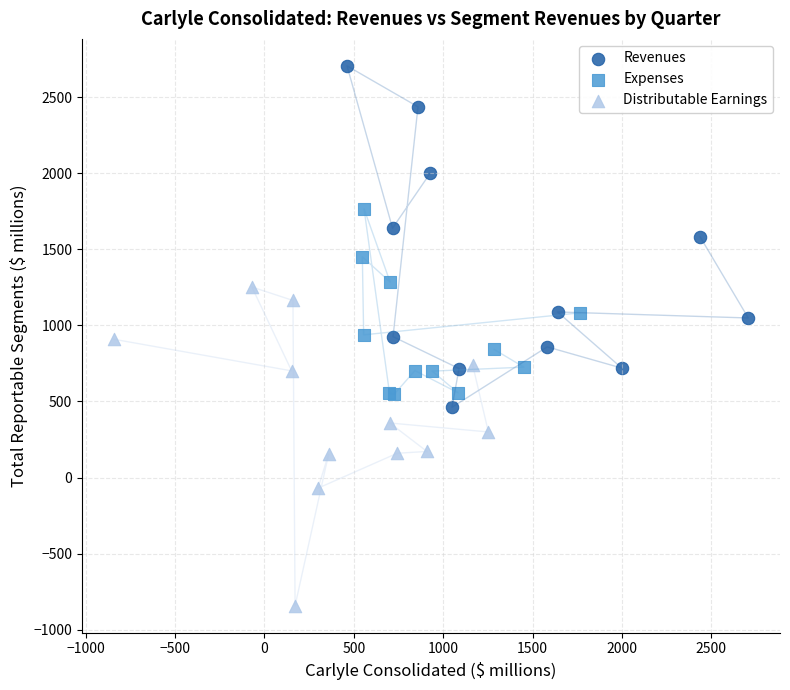

Which series reaches the minimum Y coordinate?

Distributable Earnings